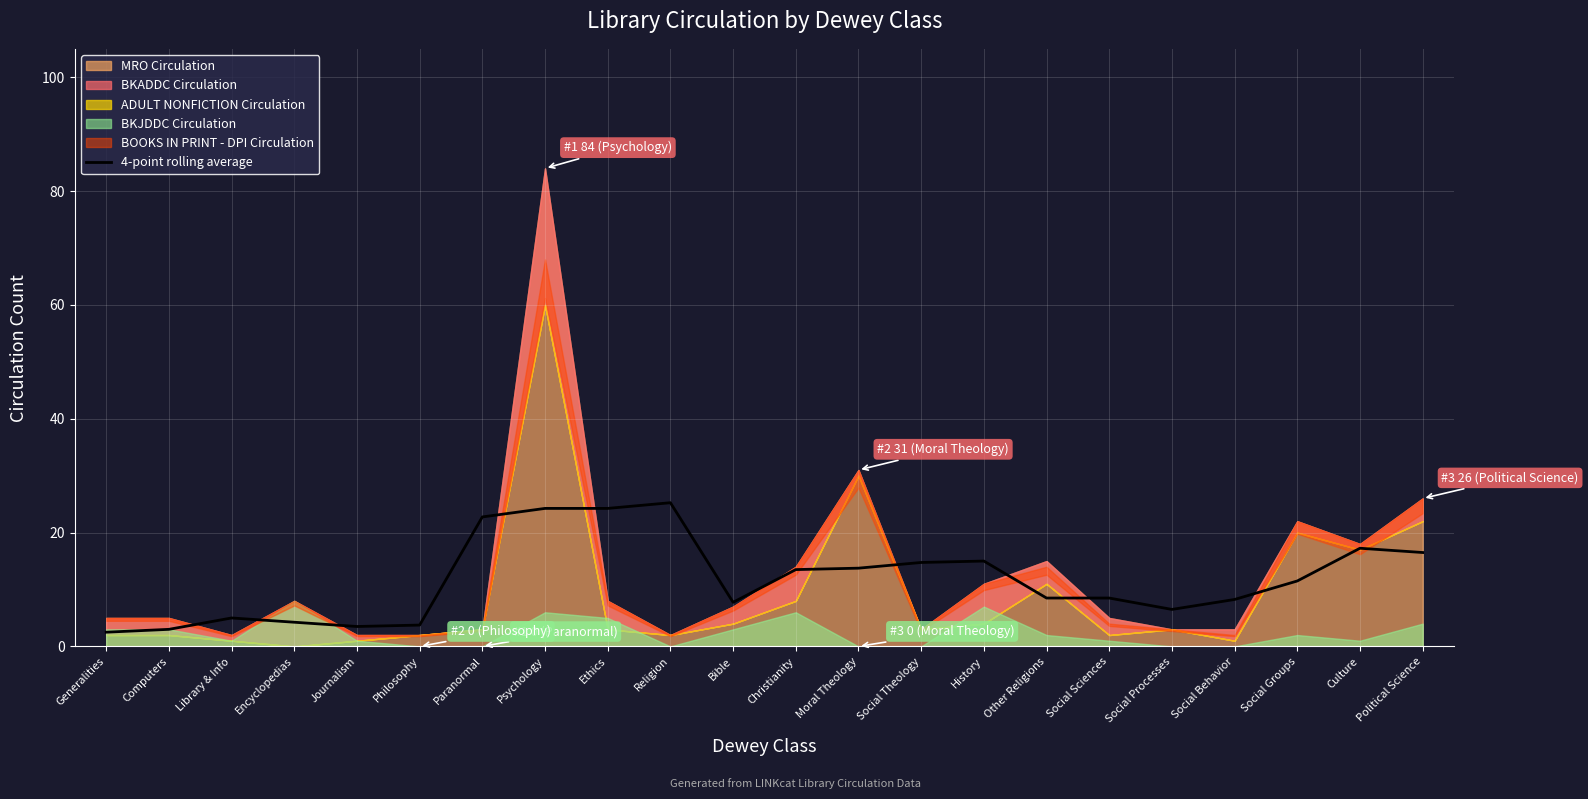

What is the value of the 12th point from the left?

13.5